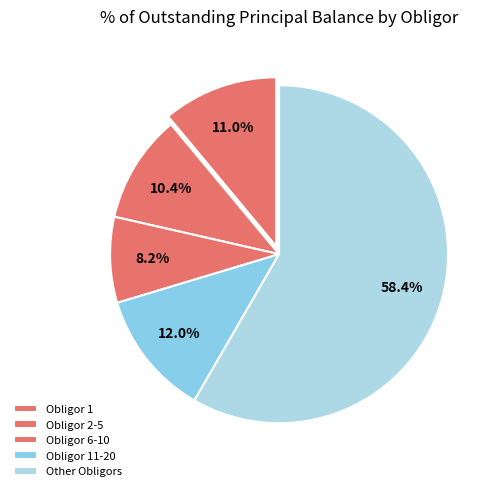

Which category has the biggest portion of the pie?

Other Obligors